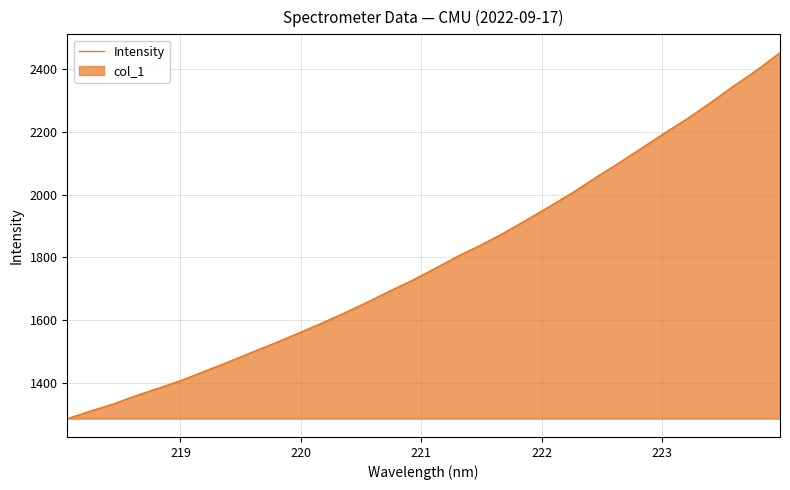

Reading left to right, list all the values displayed in this chart.

1286.0	1310.1	1332.6	1359.8	1384.0	1409.2	1438.1	1466.8	1496.9	1526.1	1556.9	1588.5	1621.2	1655.8	1692.0	1726.9	1765.1	1804.6	1839.9	1878.5	1920.6	1963.5	2007.6	2055.4	2101.3	2149.3	2197.3	2243.6	2294.1	2346.8	2396.9	2452.2